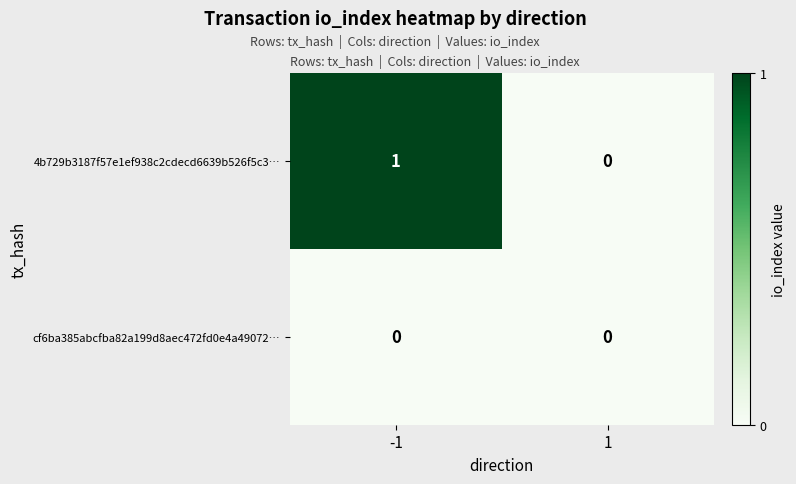

Which series has the largest total across all categories?

4b729b3187f57e1ef938c2cdecd6639b526f5c3…